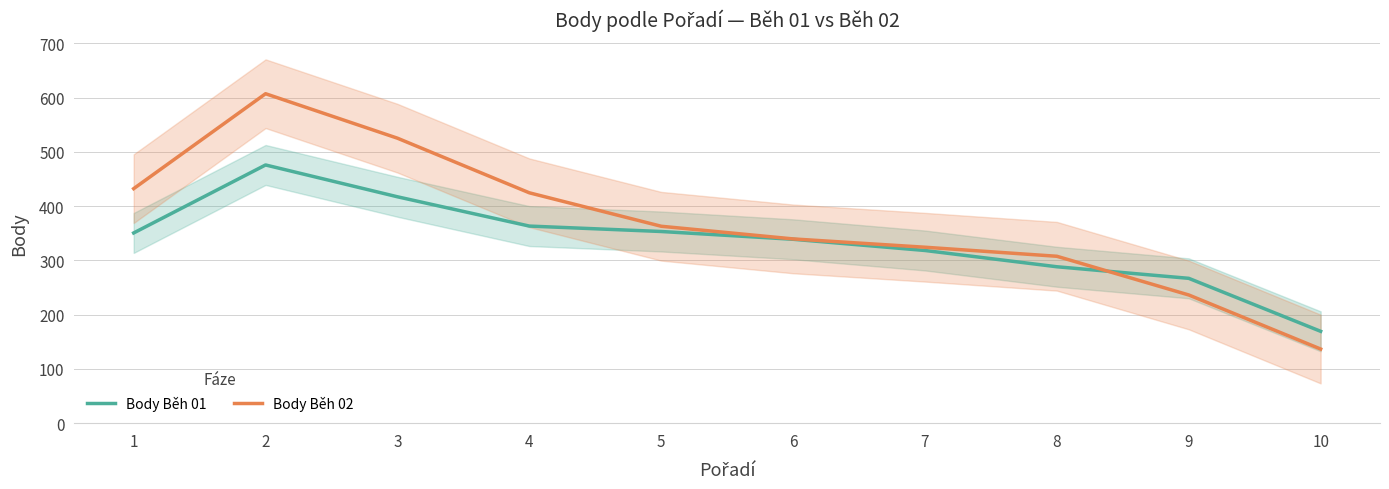

Between 5 and 8, which series saw the biggest shift?

Body Běh 01